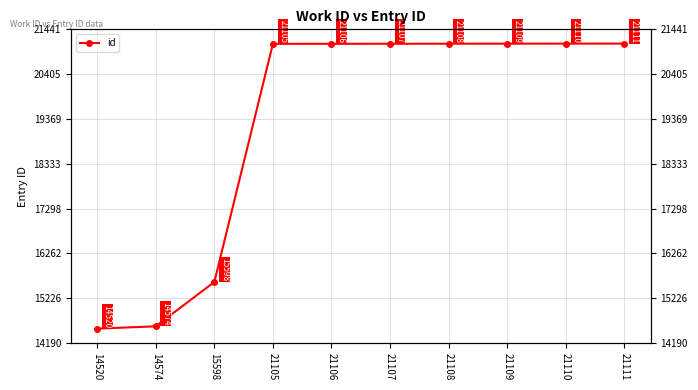

Is it true that the value at 21109 is 21109?

True